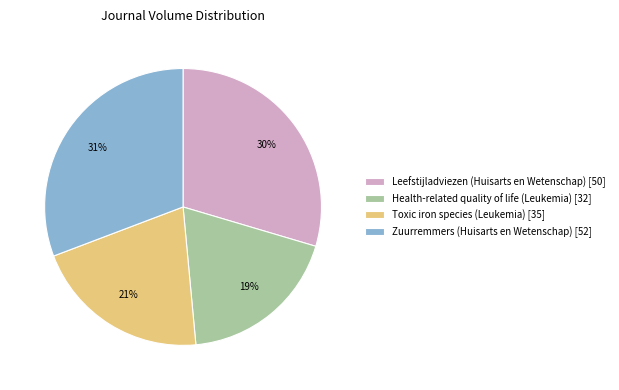

Which slice is the smallest?

Health-related quality of life (Leukemia)